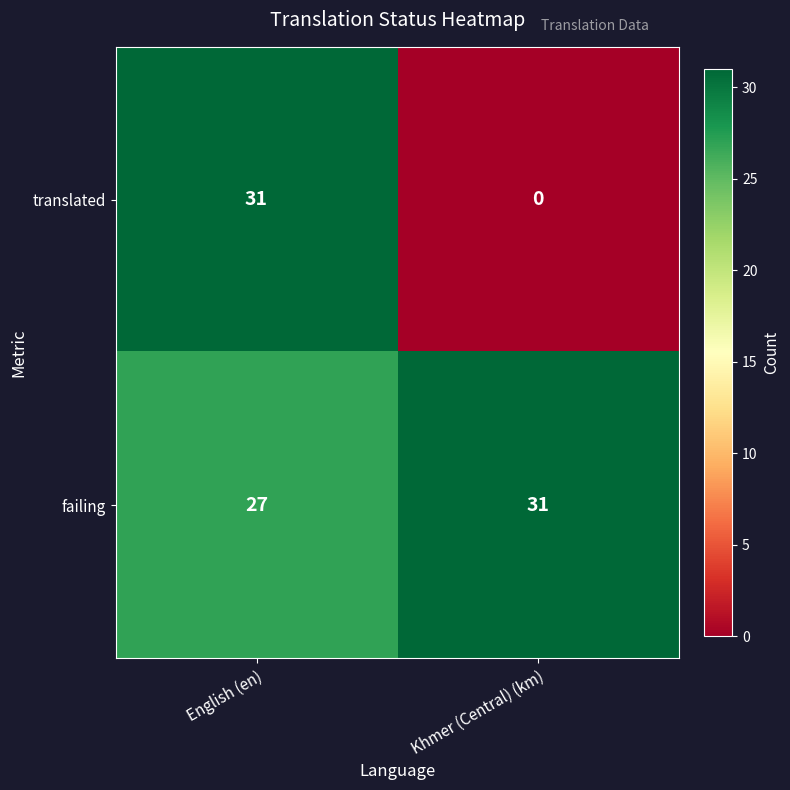

What is the difference between the translated values at English (en) and Khmer (Central) (km)?

31